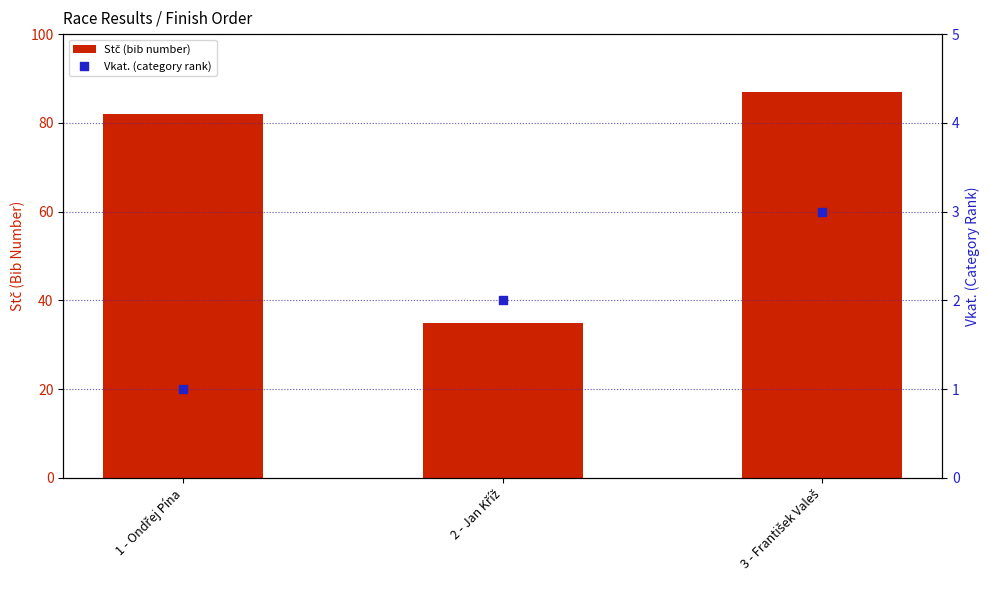

Which series has the largest Y range (max minus min)?

Stč (bib number)